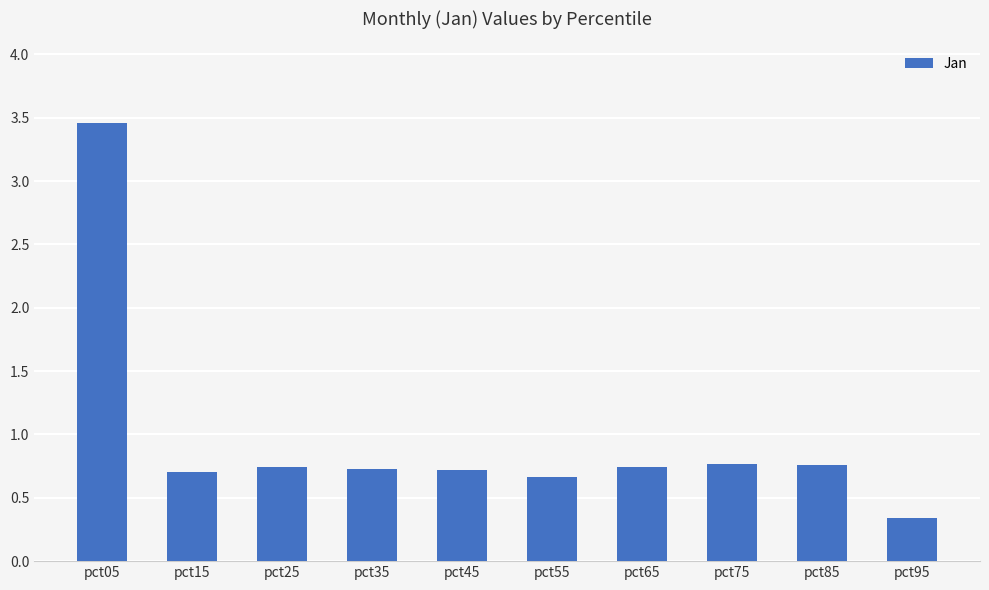

At which category does the chart reach its peak across all series?

pct05